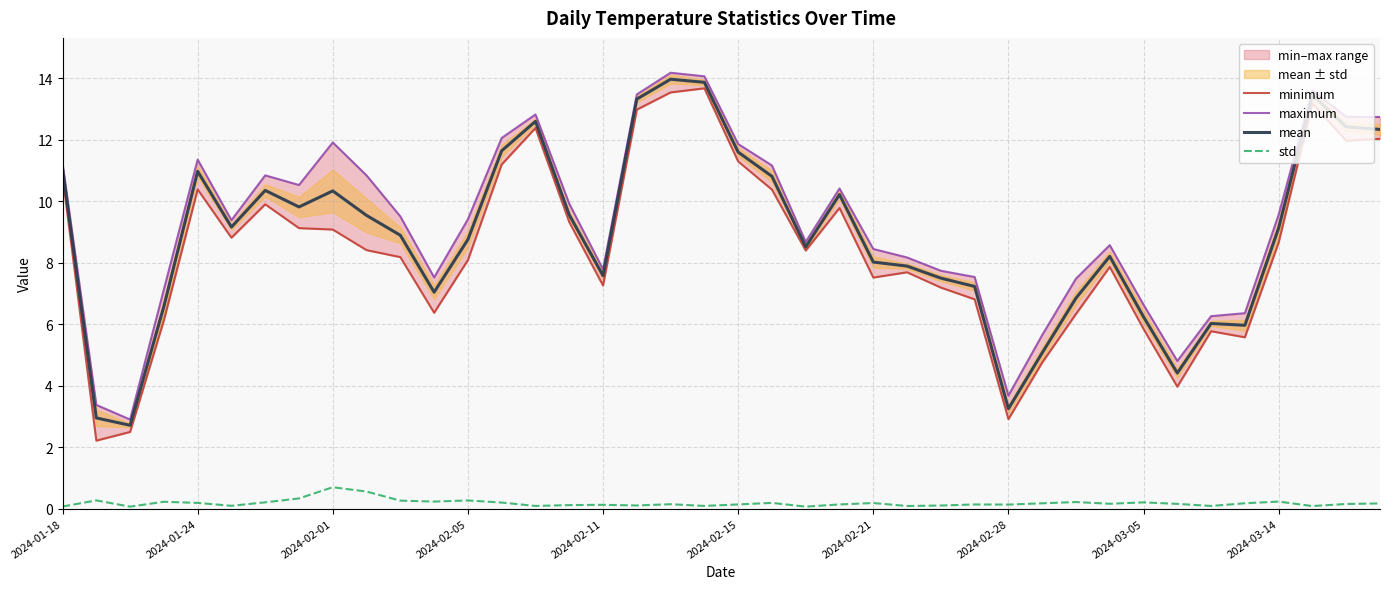

True or false: mean and std cross at least once.

False